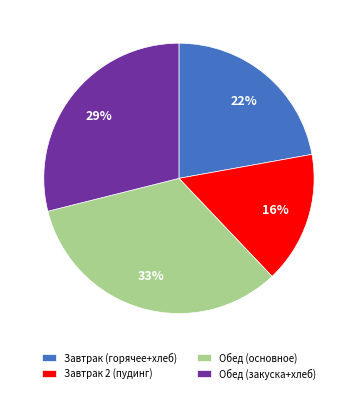

Count the number of slices in the pie.

4